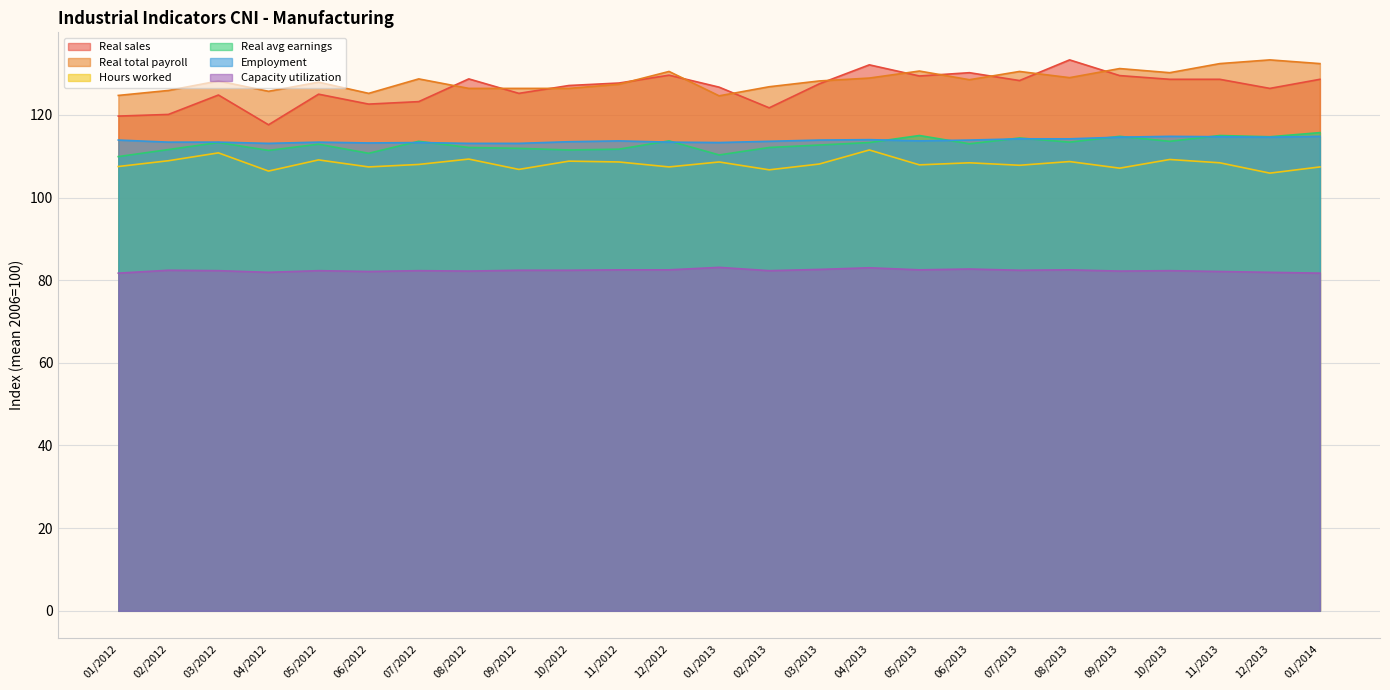

Reading right to left, extract all data points from this chart.

Real sales: 01/2014=128.6	12/2013=126.4	11/2013=128.6	10/2013=128.6	09/2013=129.5	08/2013=133.3	07/2013=128.3	06/2013=130.2	05/2013=129.4	04/2013=132.1	03/2013=127.5	02/2013=121.7	01/2013=126.7	12/2012=129.6	11/2012=127.7	10/2012=127.1	09/2012=125.2	08/2012=128.7	07/2012=123.2	06/2012=122.6	05/2012=125.0	04/2012=117.6	03/2012=124.8	02/2012=120.1	01/2012=119.7
Real total payroll: 01/2014=132.4	12/2013=133.3	11/2013=132.4	10/2013=130.2	09/2013=131.2	08/2013=129.0	07/2013=130.5	06/2013=128.5	05/2013=130.6	04/2013=128.9	03/2013=128.2	02/2013=126.8	01/2013=124.6	12/2012=130.5	11/2012=127.4	10/2012=126.4	09/2012=126.4	08/2012=126.4	07/2012=128.7	06/2012=125.2	05/2012=127.9	04/2012=125.7	03/2012=128.2	02/2012=125.9	01/2012=124.7
Hours worked: 01/2014=107.4	12/2013=105.9	11/2013=108.4	10/2013=109.2	09/2013=107.1	08/2013=108.7	07/2013=107.8	06/2013=108.4	05/2013=107.9	04/2013=111.5	03/2013=108.1	02/2013=106.7	01/2013=108.6	12/2012=107.4	11/2012=108.6	10/2012=108.8	09/2012=106.8	08/2012=109.3	07/2012=108.0	06/2012=107.4	05/2012=109.1	04/2012=106.4	03/2012=110.8	02/2012=108.9	01/2012=107.5
Real avg earnings: 01/2014=115.7	12/2013=114.7	11/2013=115.0	10/2013=113.6	09/2013=114.8	08/2013=113.4	07/2013=114.4	06/2013=113.0	05/2013=115.0	04/2013=113.3	03/2013=112.7	02/2013=112.1	01/2013=110.3	12/2012=113.7	11/2012=111.7	10/2012=111.5	09/2012=111.9	08/2012=112.1	07/2012=113.6	06/2012=110.7	05/2012=112.9	04/2012=111.4	03/2012=113.3	02/2012=111.6	01/2012=109.9
Employment: 01/2014=114.8	12/2013=114.6	11/2013=114.7	10/2013=114.8	09/2013=114.6	08/2013=114.2	07/2013=114.2	06/2013=113.9	05/2013=113.7	04/2013=114.0	03/2013=113.9	02/2013=113.6	01/2013=113.3	12/2012=113.4	11/2012=113.7	10/2012=113.5	09/2012=113.1	08/2012=113.1	07/2012=113.3	06/2012=113.2	05/2012=113.4	04/2012=113.1	03/2012=113.4	02/2012=113.4	01/2012=113.9
Capacity utilization: 01/2014=81.7	12/2013=81.9	11/2013=82.1	10/2013=82.3	09/2013=82.2	08/2013=82.5	07/2013=82.4	06/2013=82.7	05/2013=82.5	04/2013=83.0	03/2013=82.6	02/2013=82.3	01/2013=83.1	12/2012=82.5	11/2012=82.5	10/2012=82.4	09/2012=82.4	08/2012=82.2	07/2012=82.3	06/2012=82.1	05/2012=82.3	04/2012=81.9	03/2012=82.3	02/2012=82.4	01/2012=81.7